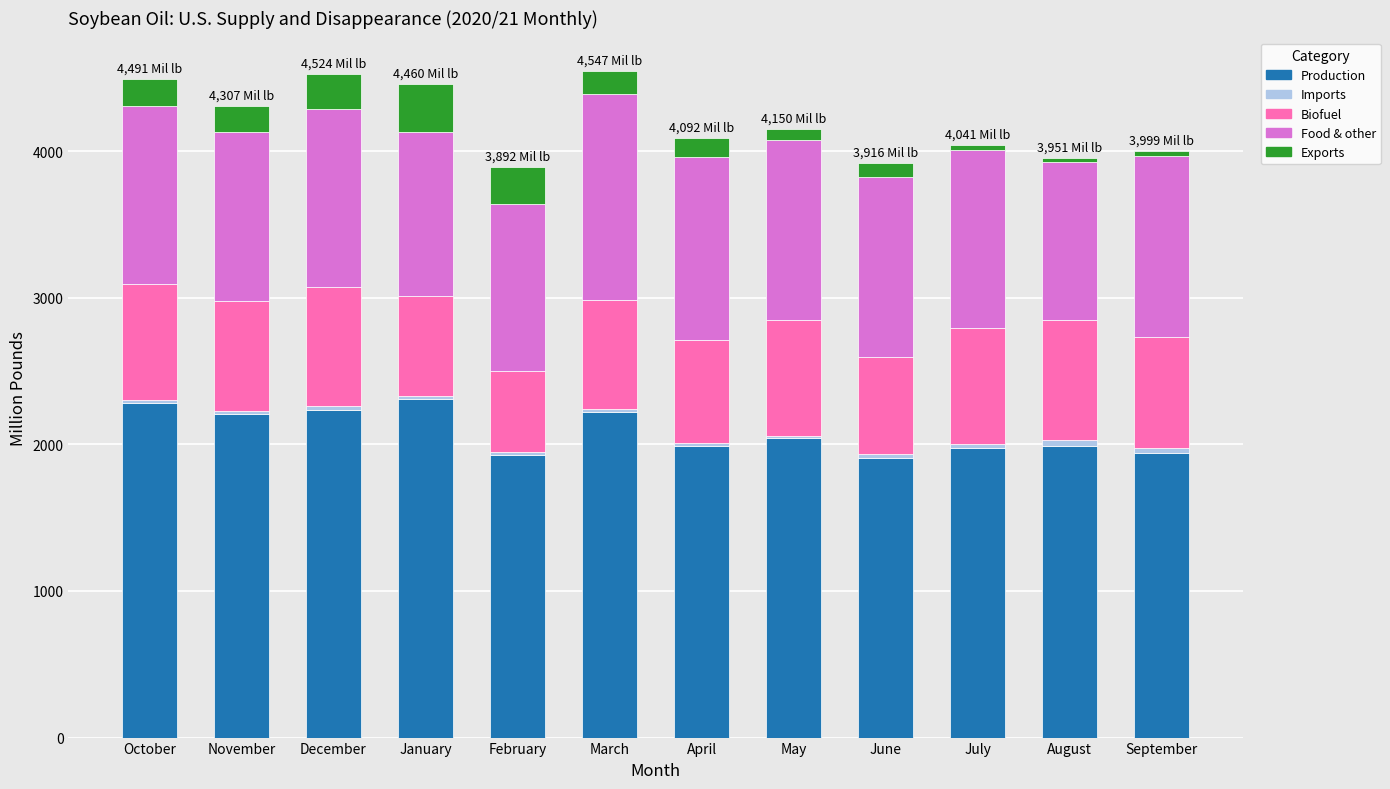

True or false: Production has a value of 597.6 at February.

False